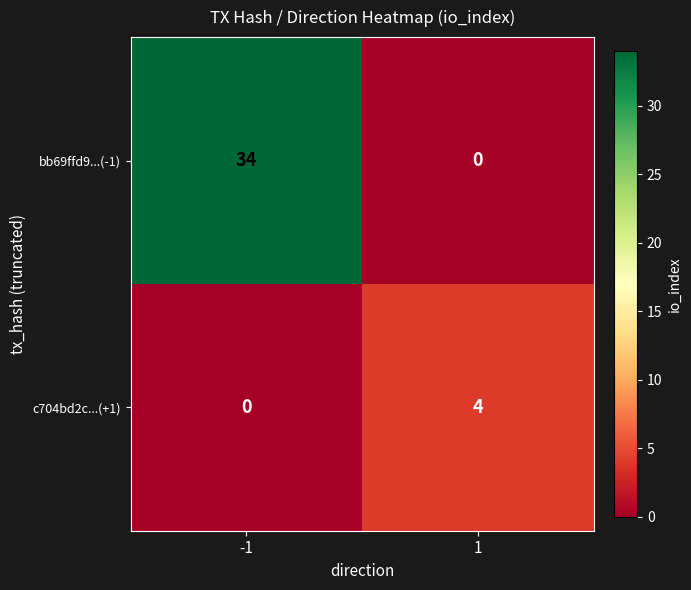

How many data points does each series have?

2